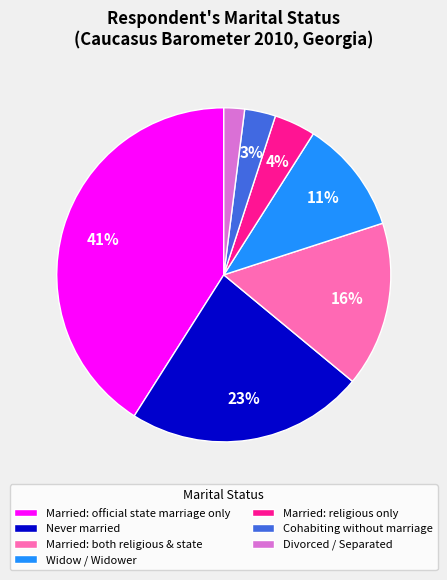

Do Never married and Divorced / Separated together represent more than half of the pie?

No